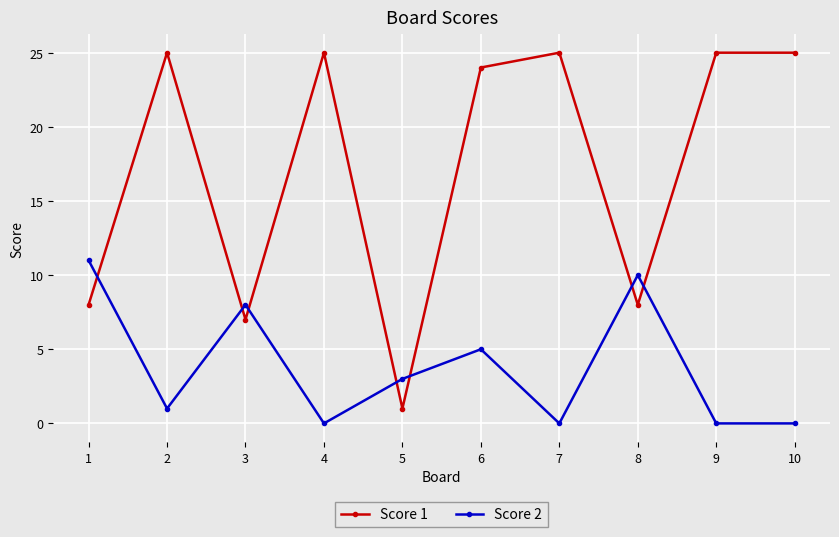

What is the value of the Score 1 point at the 8th from the left?

8